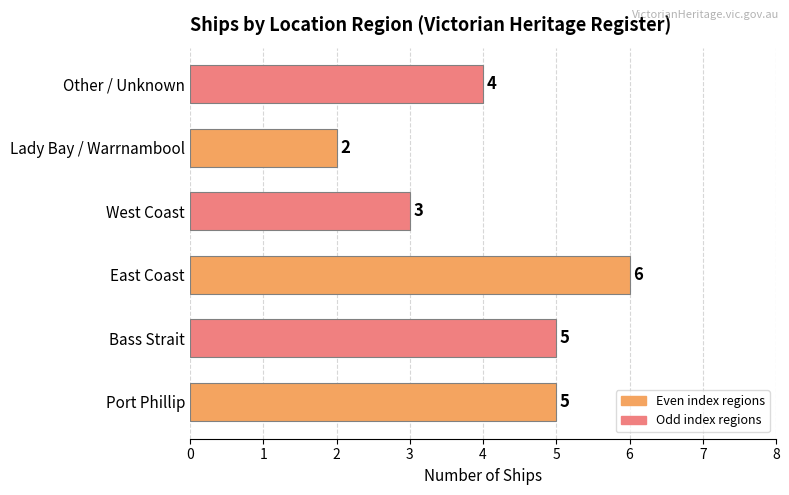

At which label is the value closest to 4?

Other / Unknown